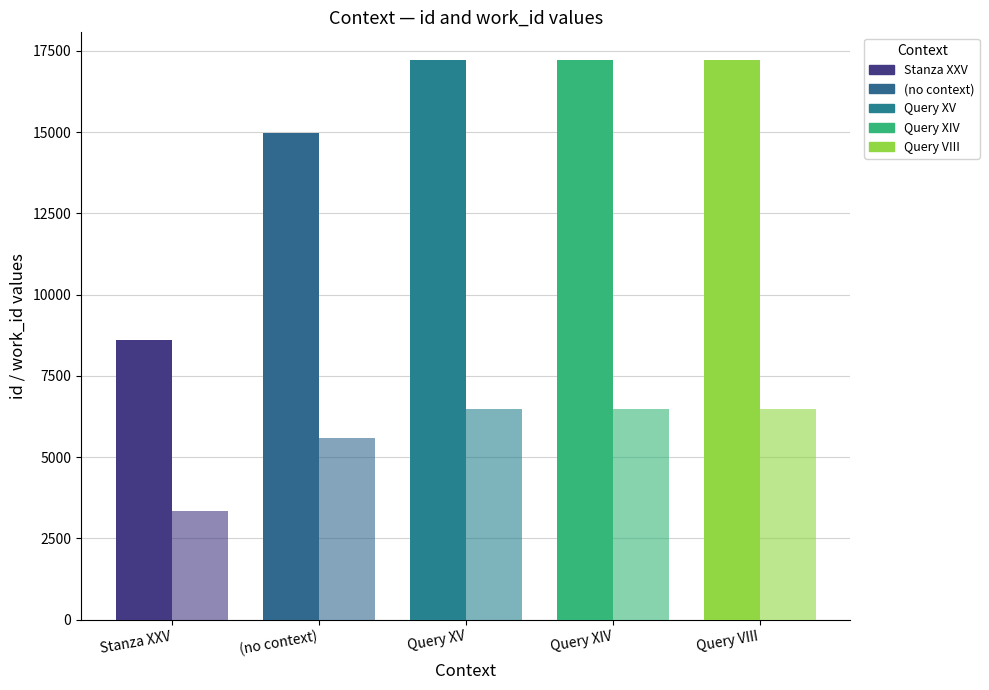

Reading left to right, list all the values displayed in this chart.

Stanza XXV: 8607	3336
: 14957	5594
Query XV. Colleges, Buildings, and Roads: 17205	6473
Query XIV. Laws: 17206	6473
Query VIII. Population: 17208	6473